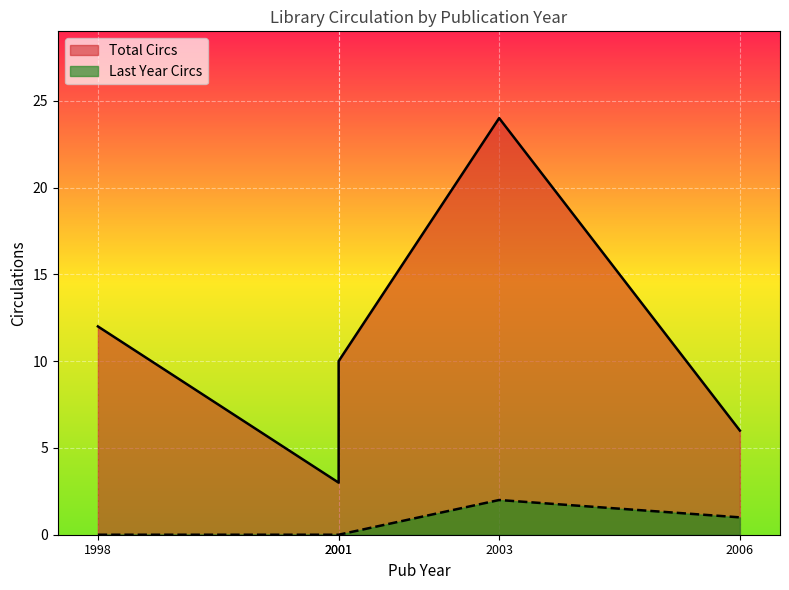

How many values in the Total Circs series exceed 10?

2